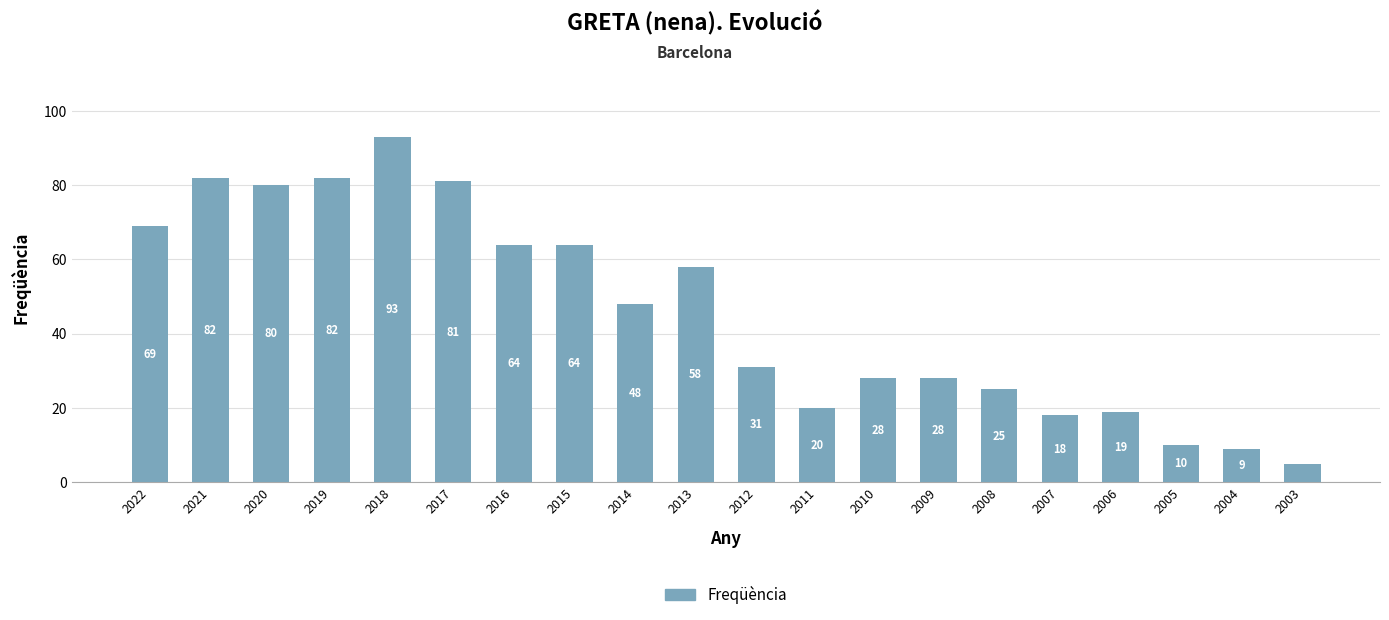

Reading left to right, transcribe all the data shown in this chart.

69	82	80	82	93	81	64	64	48	58	31	20	28	28	25	18	19	10	9	5